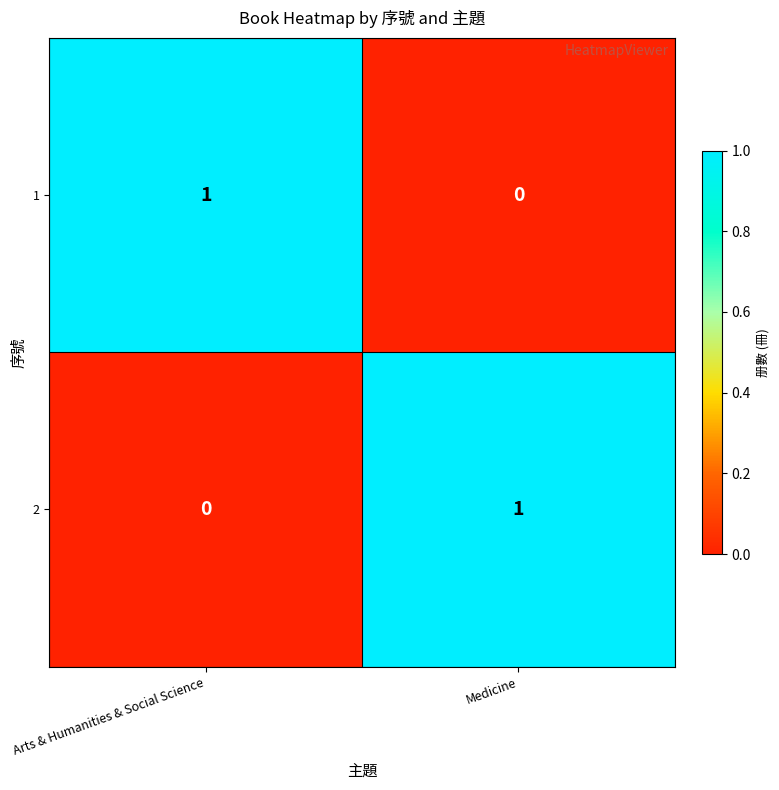

What is the maximum value shown in the chart?

1